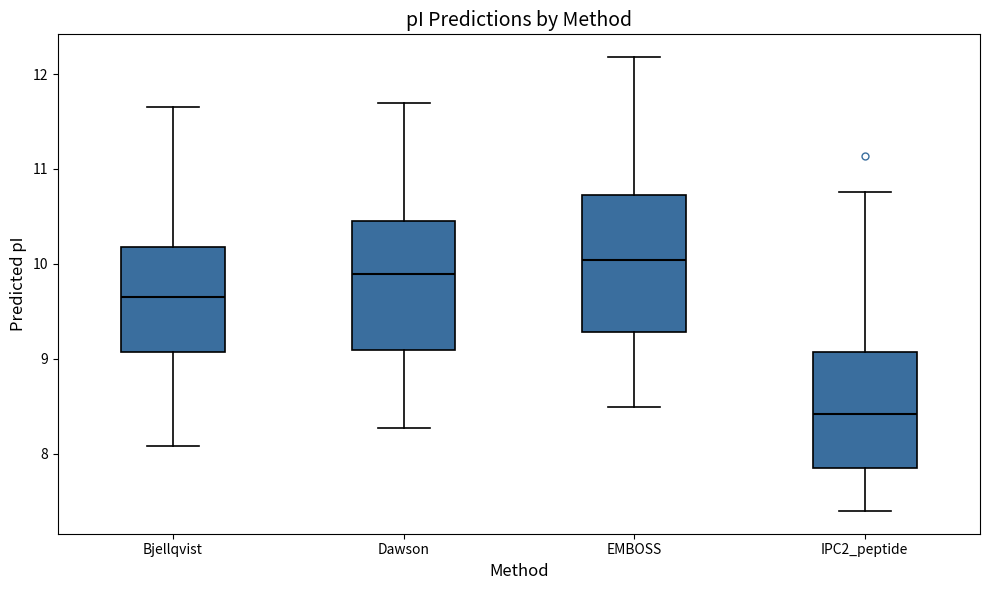

Reading left to right, transcribe this box plot: for each box, give where its median line is, the range the box spans, and where its two whiskers end, as read against the y-axis. The values are not printed on the chart, so give them approximately, as read against the axis.

Bjellqvist: median 9.6, box 9.1 to 10.2, whiskers 8.1 to 11.7
Dawson: median 9.9, box 9.1 to 10.5, whiskers 8.3 to 11.7
EMBOSS: median 10.0, box 9.3 to 10.7, whiskers 8.5 to 12.2
IPC2_peptide: median 8.4, box 7.8 to 9.1, whiskers 7.4 to 10.8